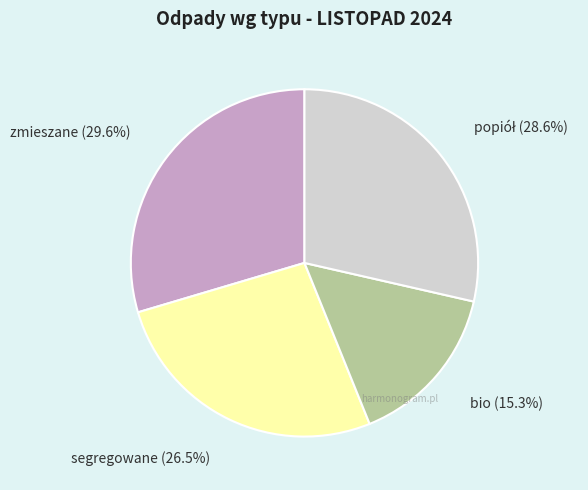

What is the smallest slice in the pie chart?

bio